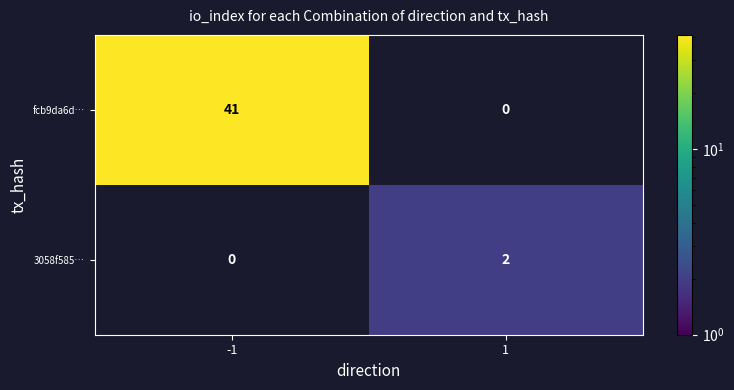

Is it true that fcb9da6d… equals 10 at -1?

False